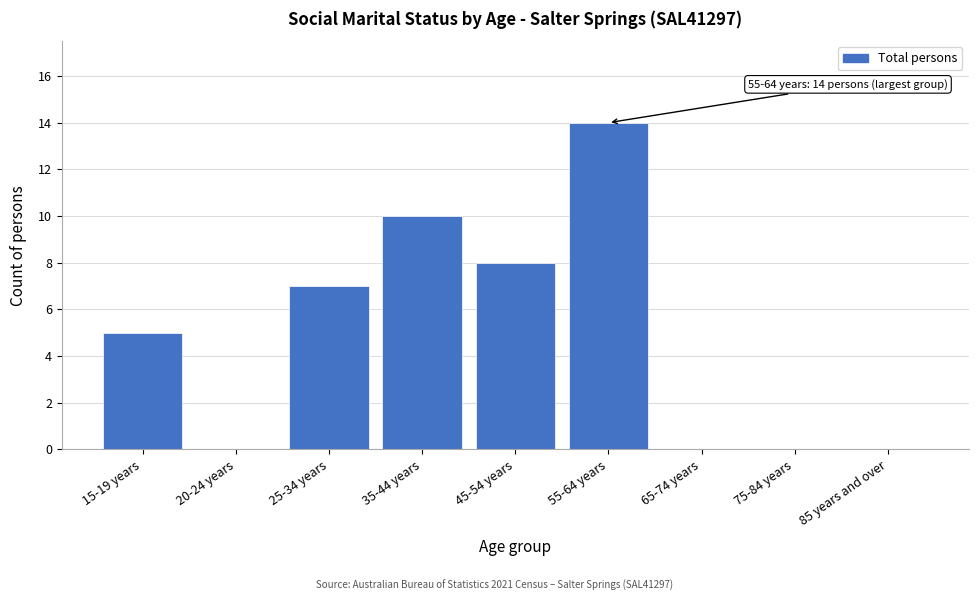

Reading right to left, list all the values displayed in this chart.

85 years and over=0	75-84 years=0	65-74 years=0	55-64 years=14	45-54 years=8	35-44 years=10	25-34 years=7	20-24 years=0	15-19 years=5